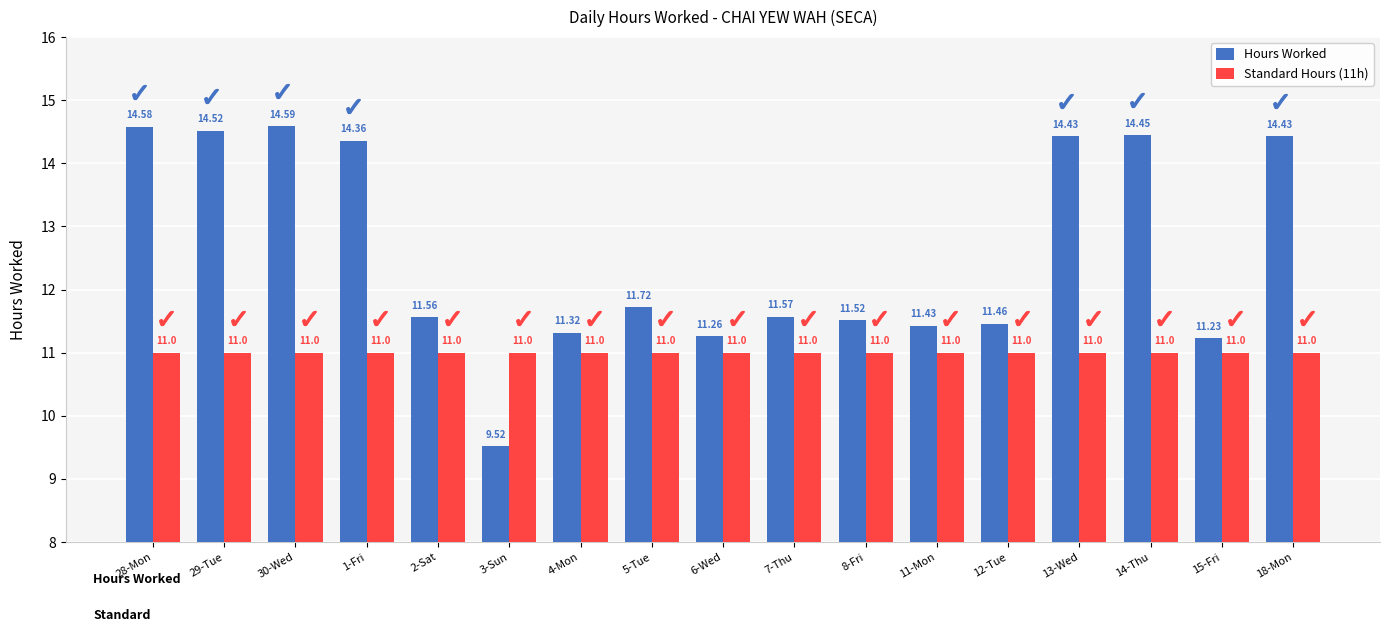

Where does the Hours Worked series first go above 11?

28-Mon